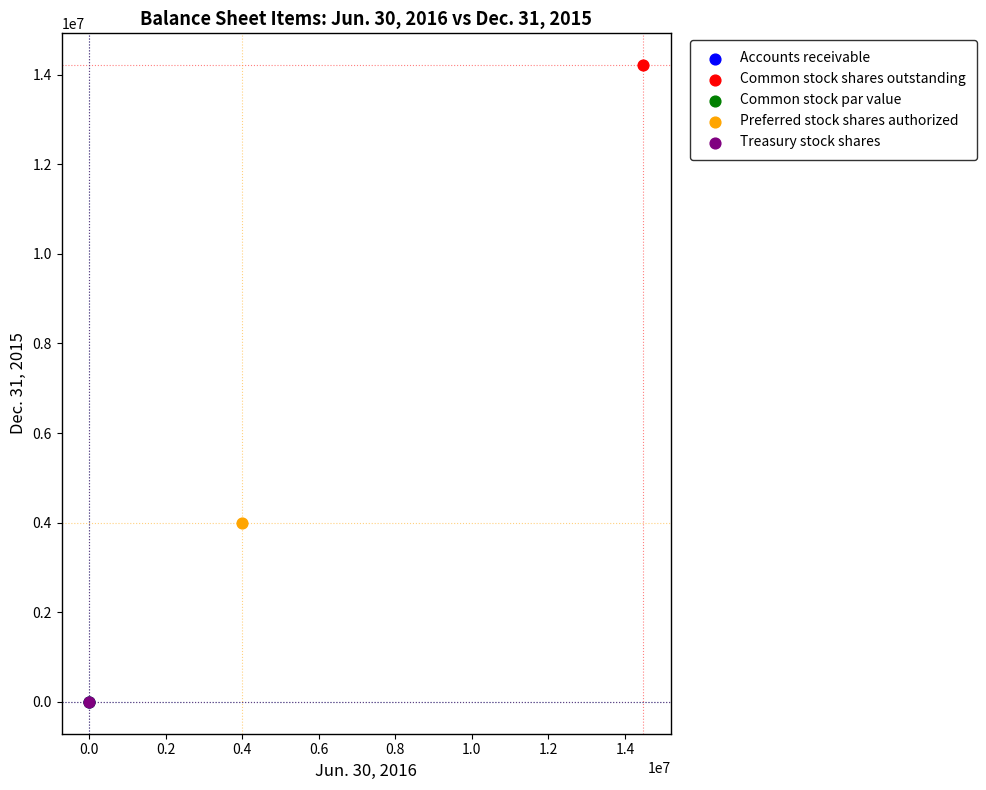

What are all the series names shown in the legend?

Accounts receivable, Common stock shares outstanding, Common stock par value, Preferred stock shares authorized, Treasury stock shares